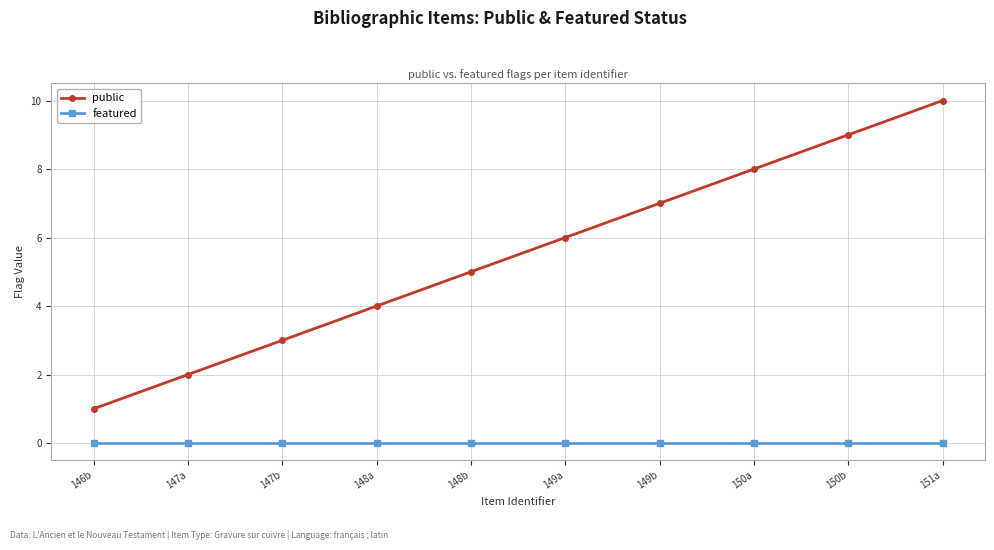

True or false: public and featured cross at least once.

False